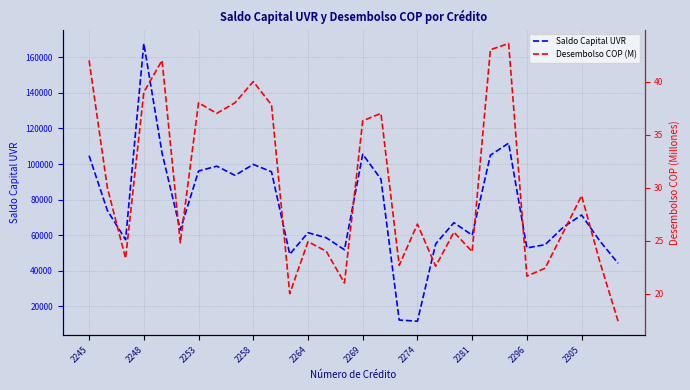

True or false: Desembolso COP (M) has a value of 43.6 at 23.

True